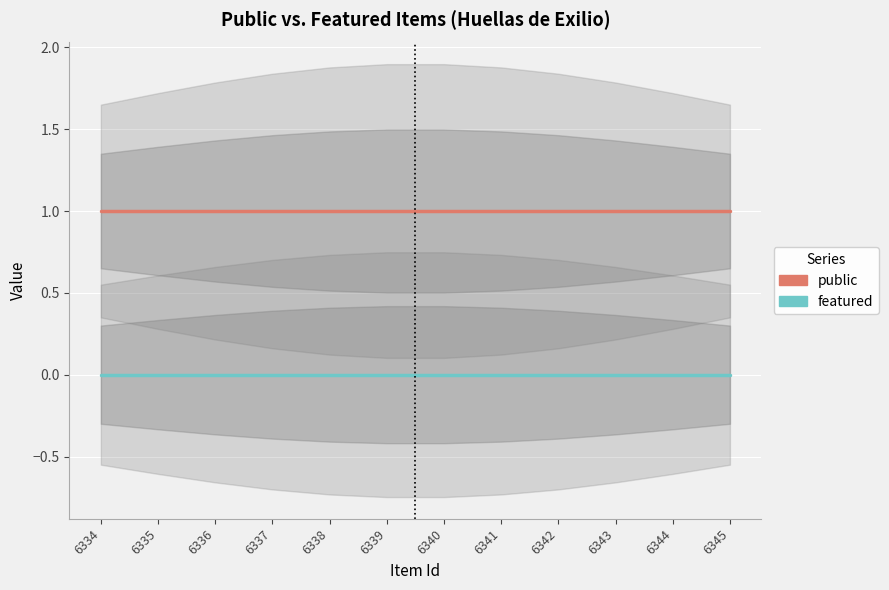

List the labels in order of public value, smallest first.

6345, 6344, 6334, 6335, 6342, 6343, 6336, 6337, 6338, 6339, 6340, 6341